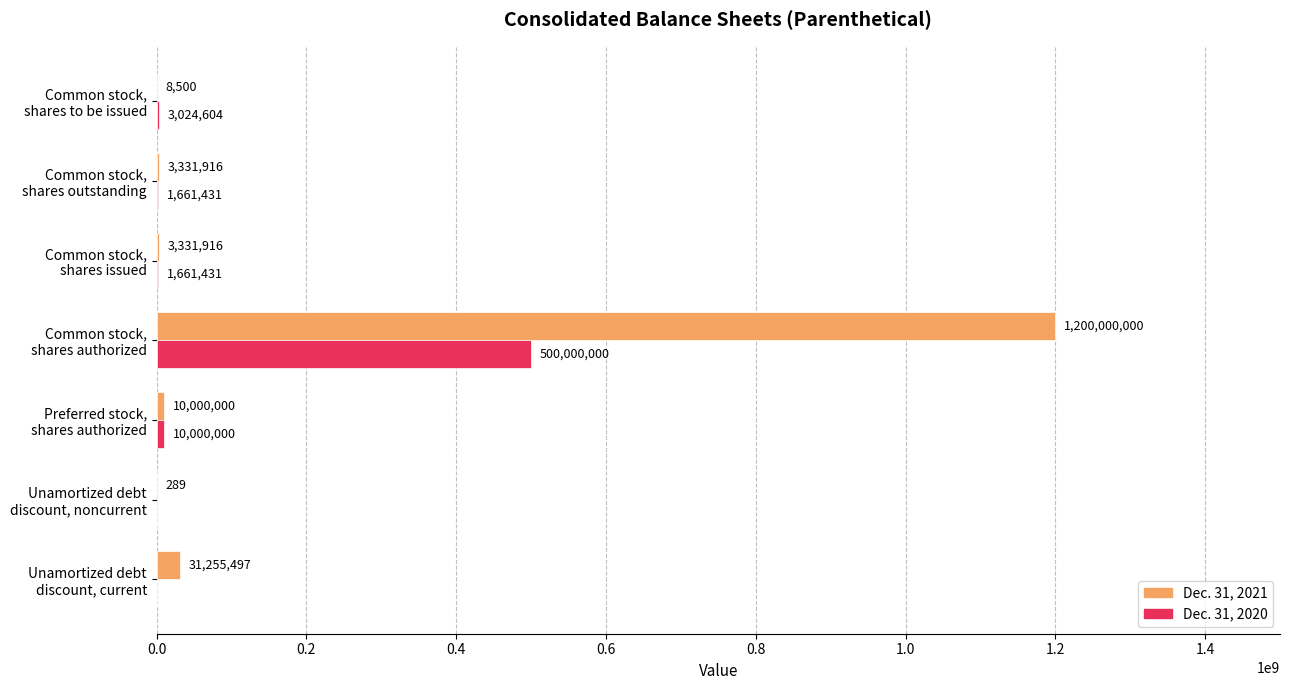

Which series has the largest total across all categories?

Dec. 31, 2021